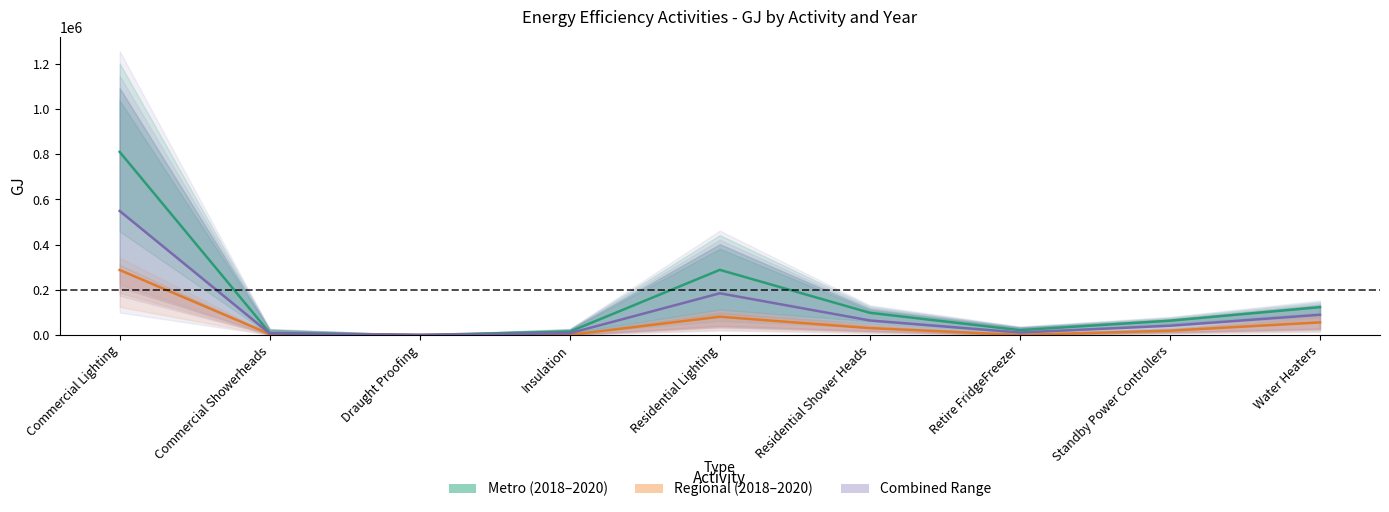

Between Draught Proofing and Standby Power Controllers, which series saw the biggest shift?

Metro 2018 GJ